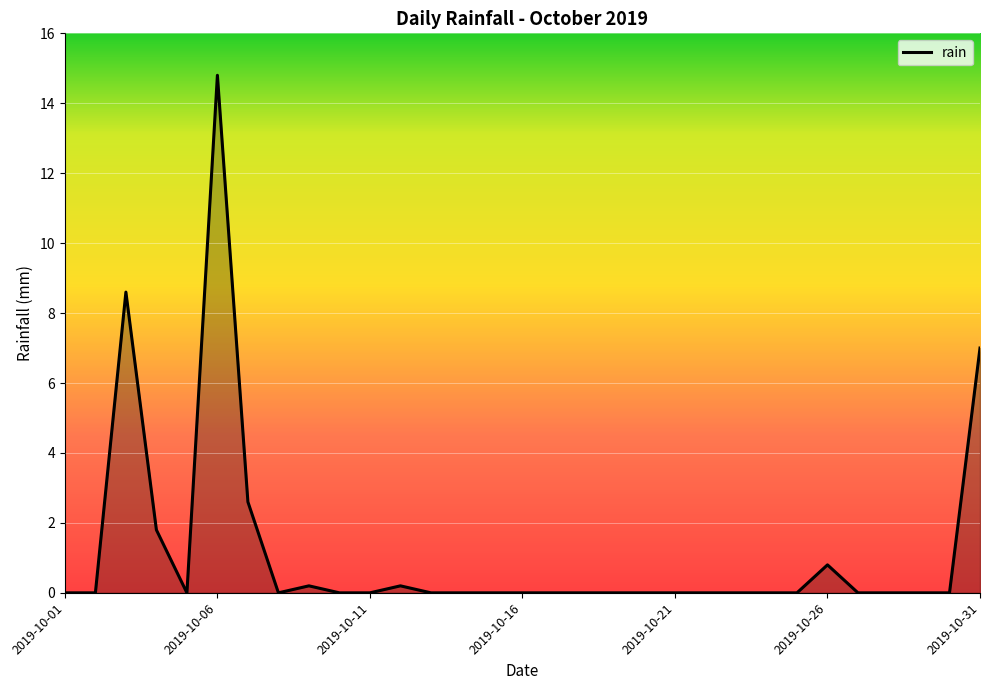

How many distinct data groups are displayed?

1